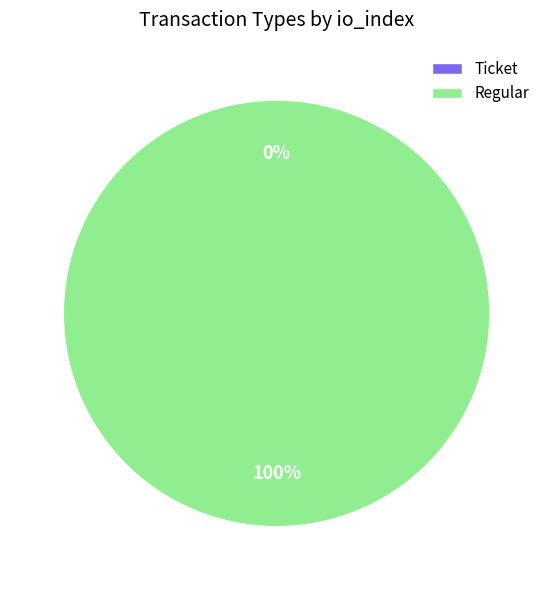

To the nearest percent, what is the difference between the Regular and Ticket slice percentages?

100%